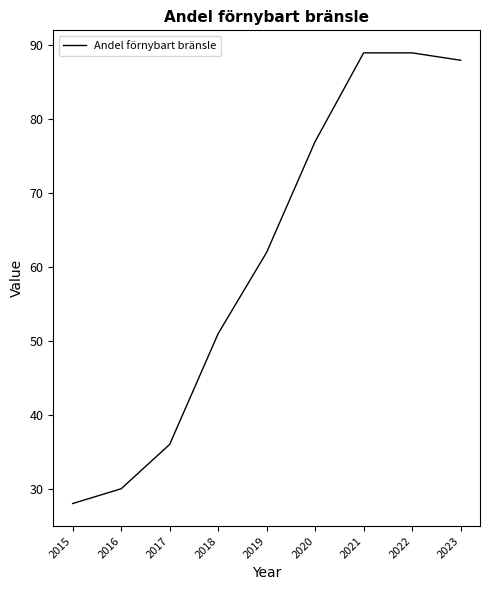

The value at 2018 is 78. True or false?

False